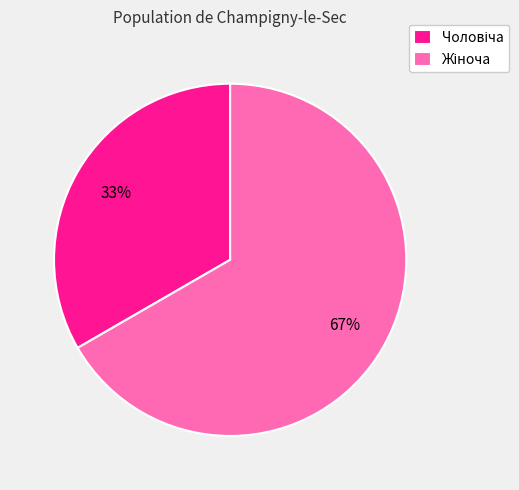

To the nearest percent, what is the average slice percentage?

50%